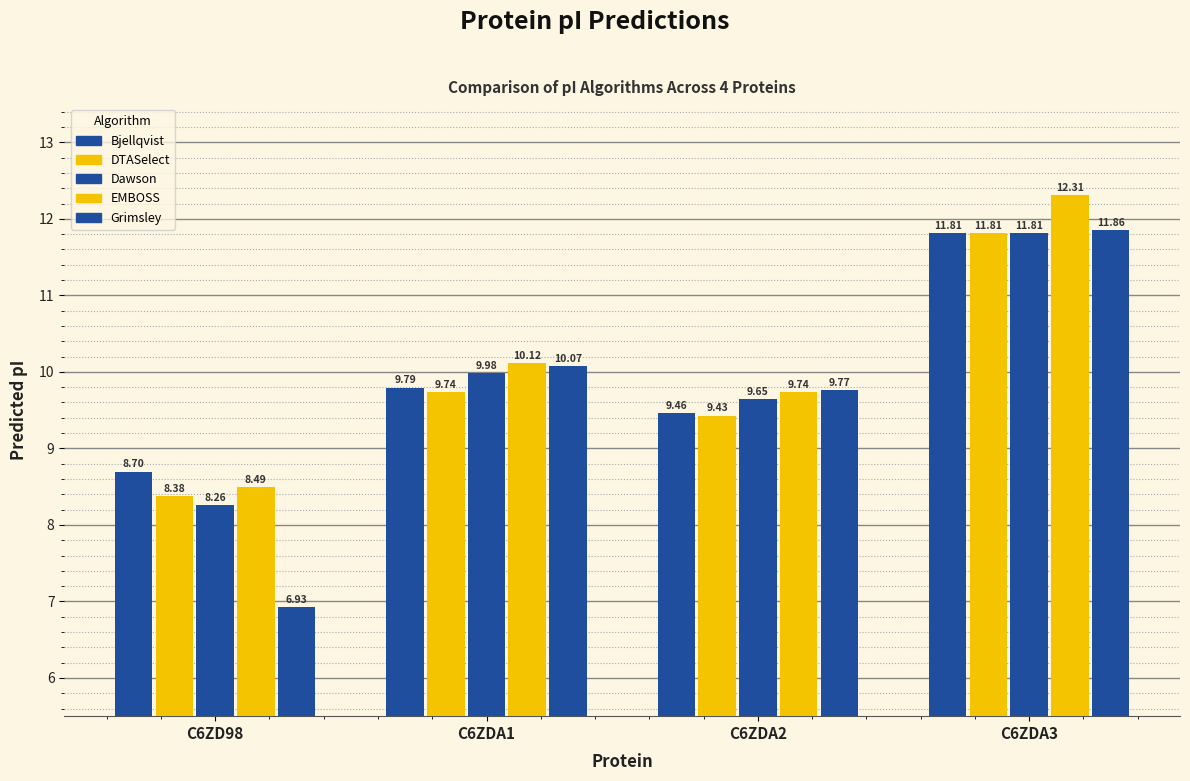

What is the sum of all EMBOSS values?

40.7